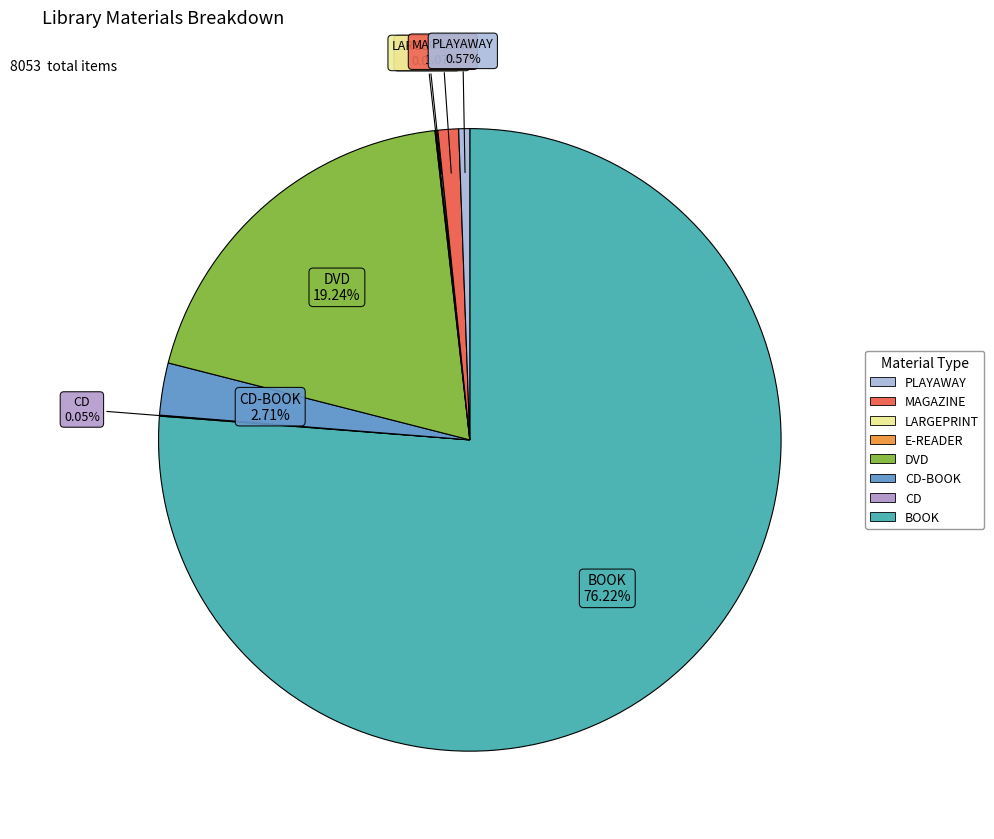

To the nearest percent, what is the average slice percentage?

12%